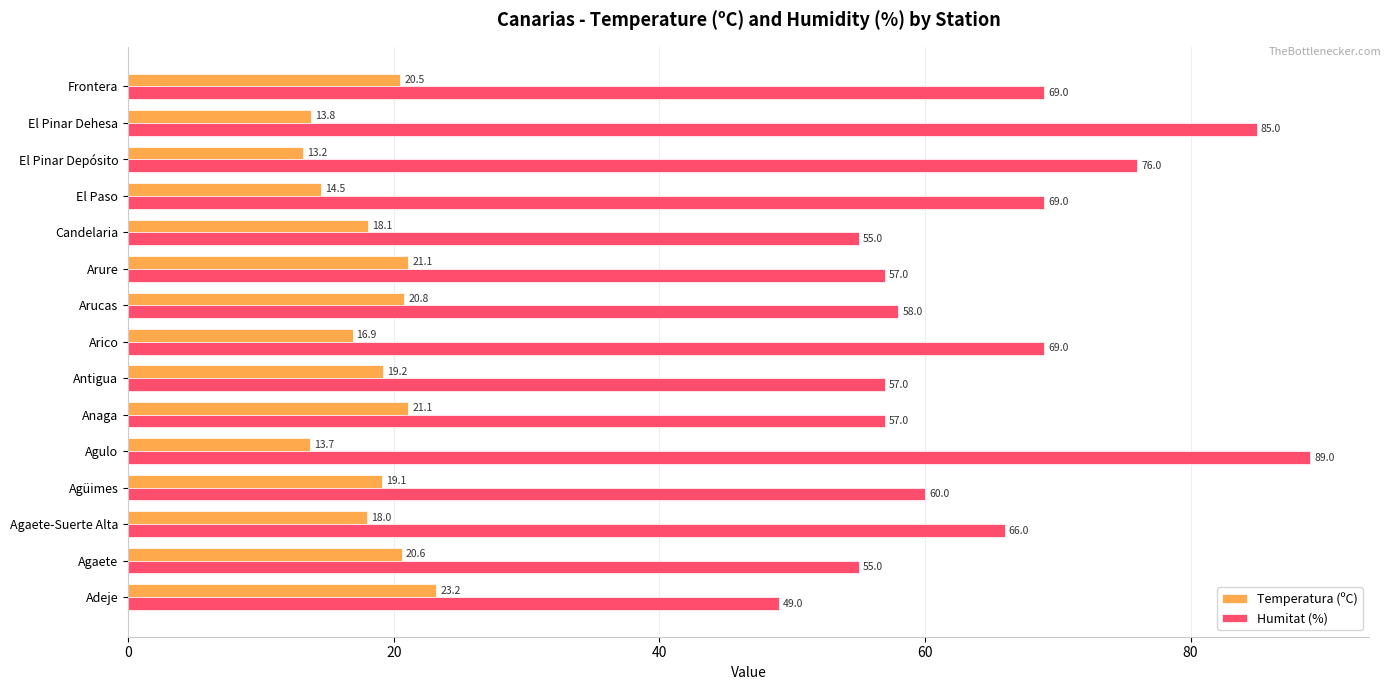

What is the total value across all series at Agulo?

102.7